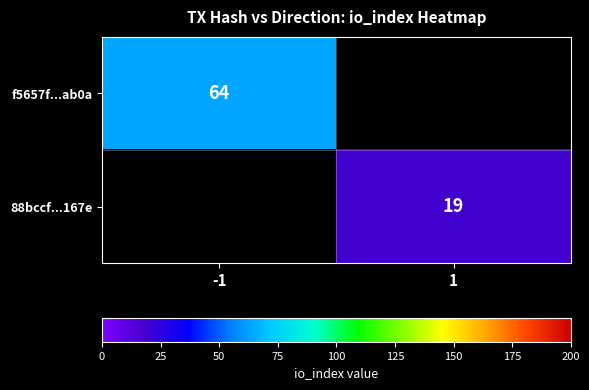

The 88bccf...167e series shows 19 at 1. True or false?

True